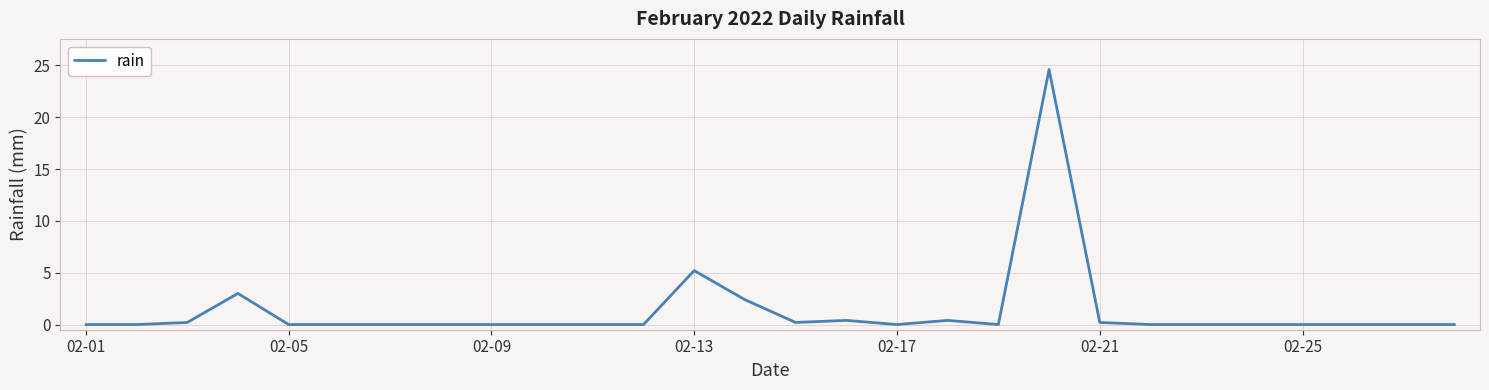

How many lines are shown in the chart?

1